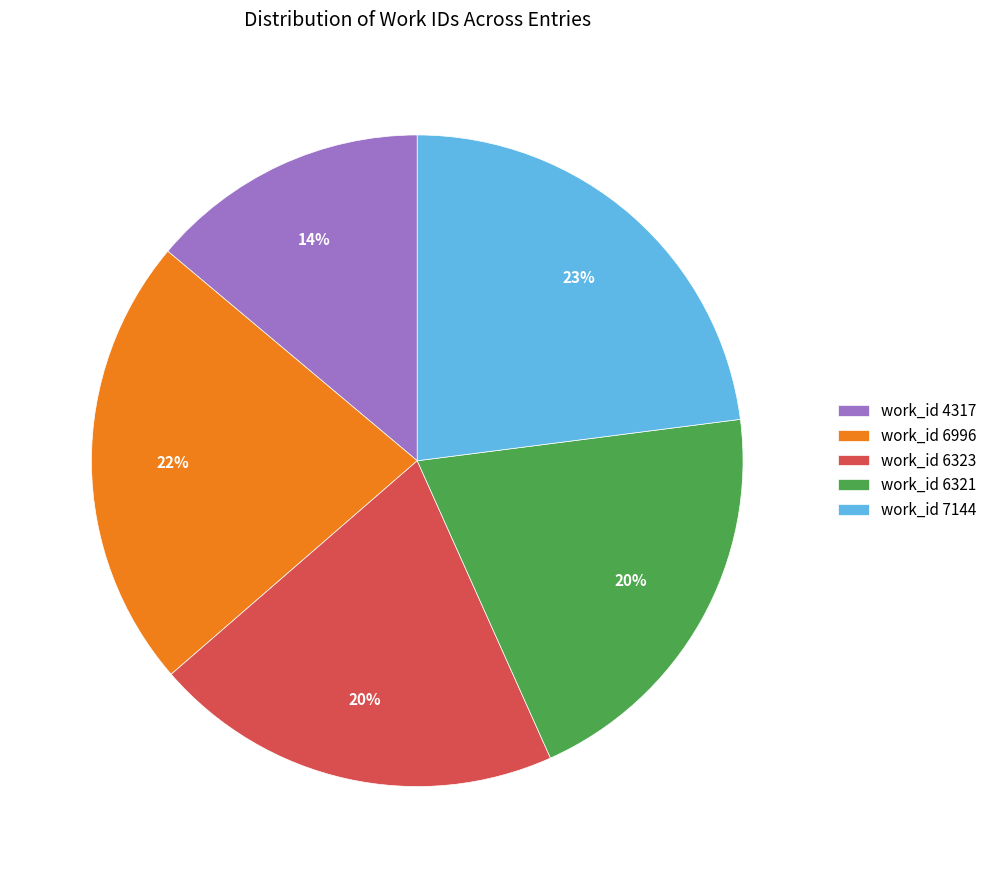

To the nearest percent, what is the difference between the work_id 6323 and work_id 4317 slice percentages?

6%